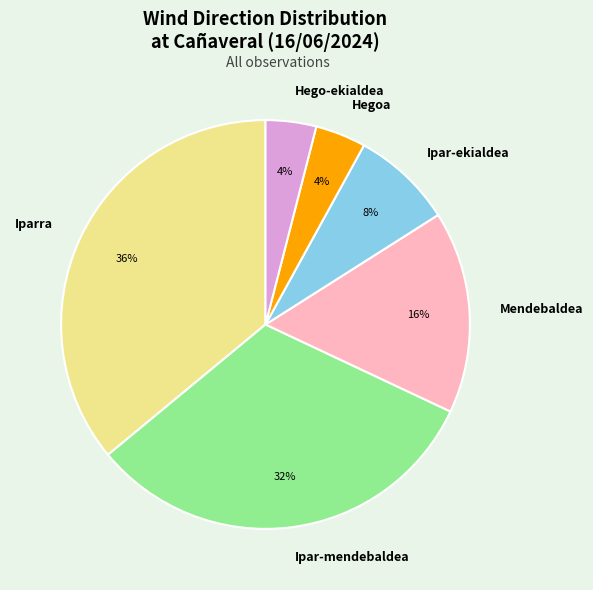

Is the sum of Iparra and Hego-ekialdea greater than half?

No